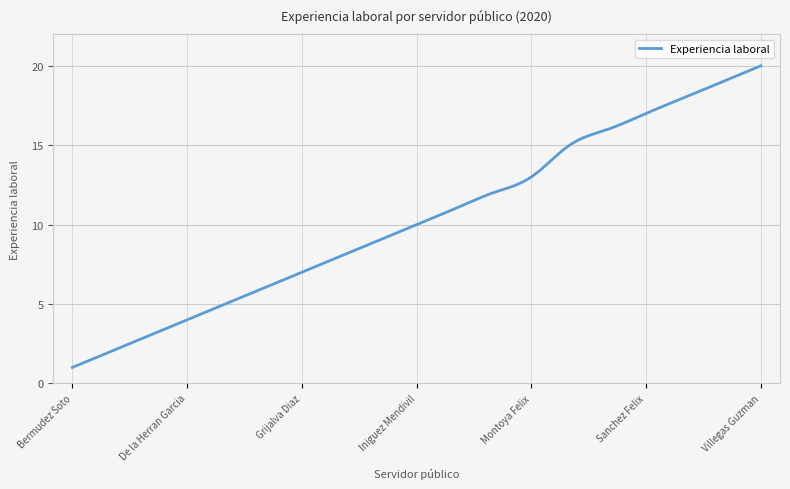

What is the greatest value displayed?

20.0